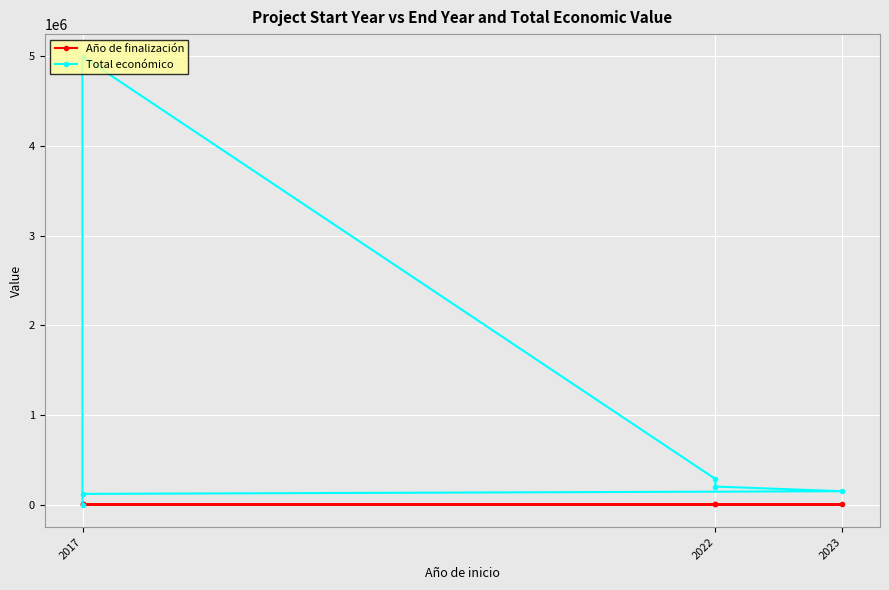

True or false: Total económico has more than 2 interior local peaks.

False